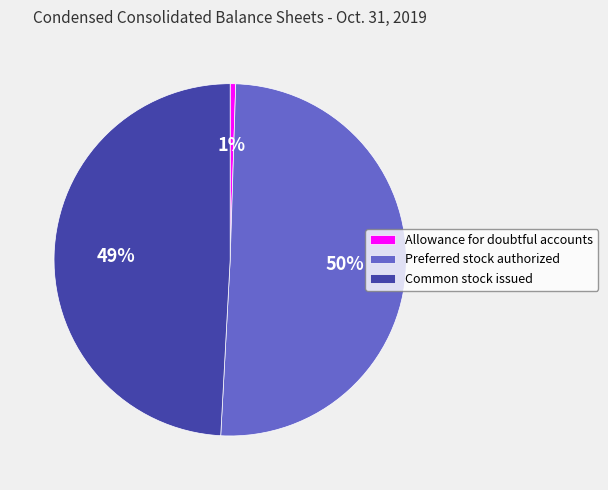

Which slice is the smallest?

Allowance for doubtful accounts